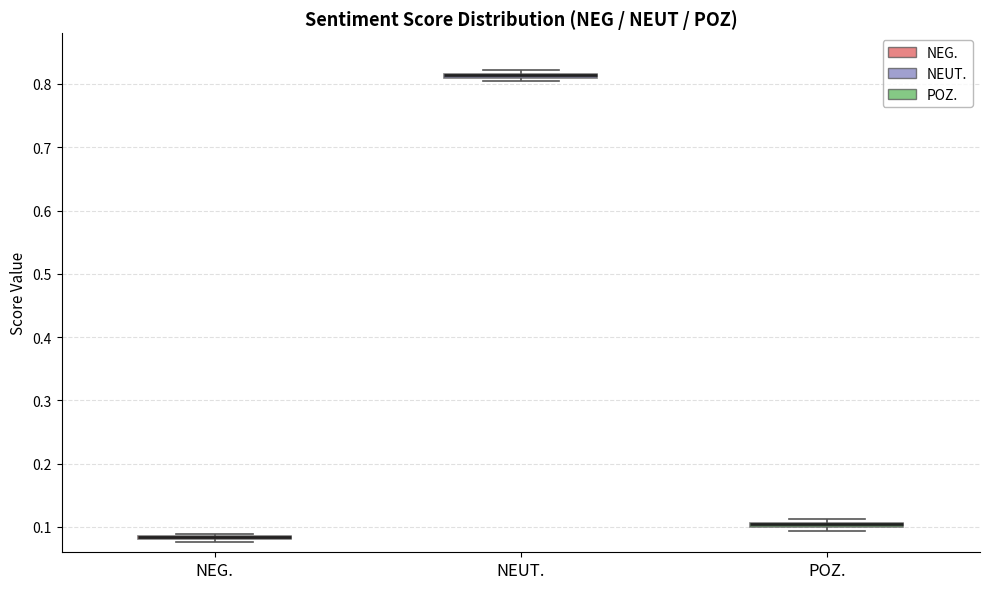

Where is the lower edge of the box for NEUT. on the y-axis? The values are not printed on the chart, so give them approximately, as read against the axis.

0.81